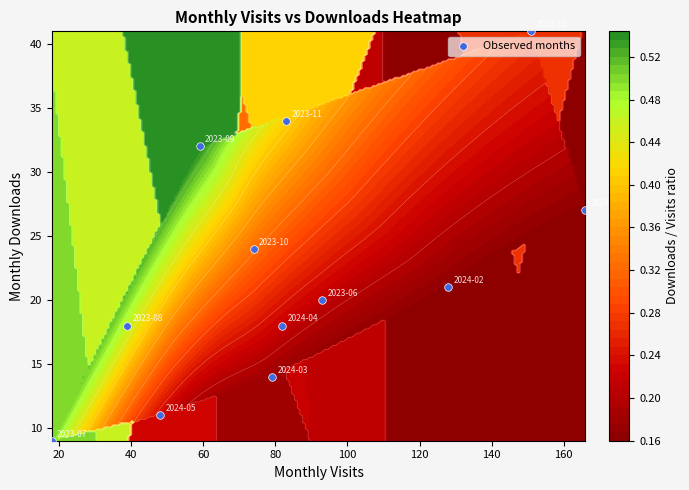

What is the difference between the maximum and minimum values?

32